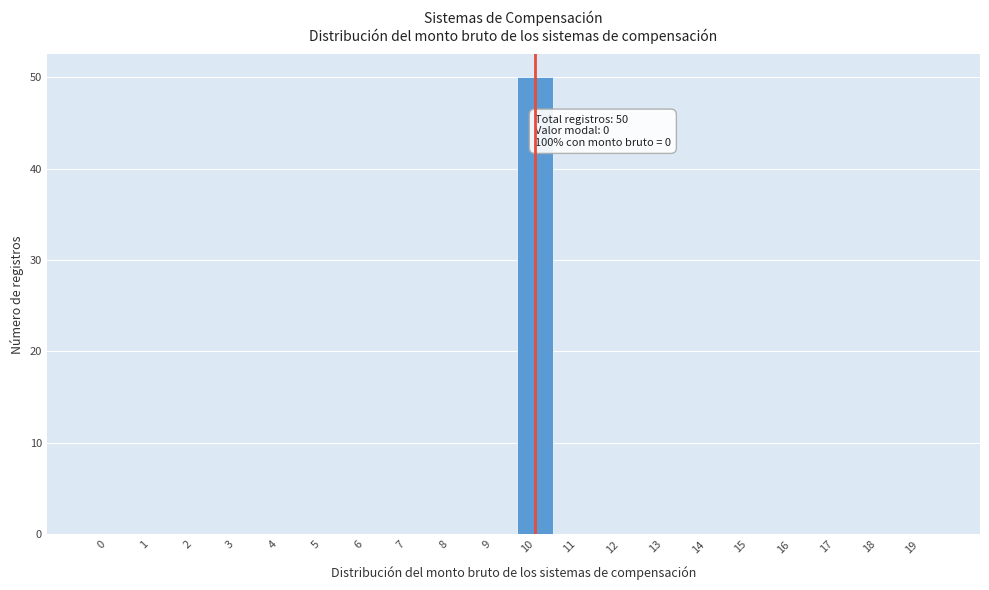

Reading left to right, extract all data points from this chart.

0=0	1=0	2=0	3=0	4=0	5=0	6=0	7=0	8=0	9=0	10=50	11=0	12=0	13=0	14=0	15=0	16=0	17=0	18=0	19=0